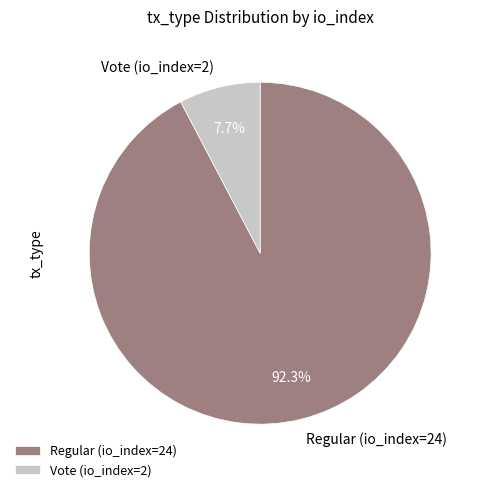

To the nearest percent, what percentage of the pie is Regular (io_index=24)?

92%